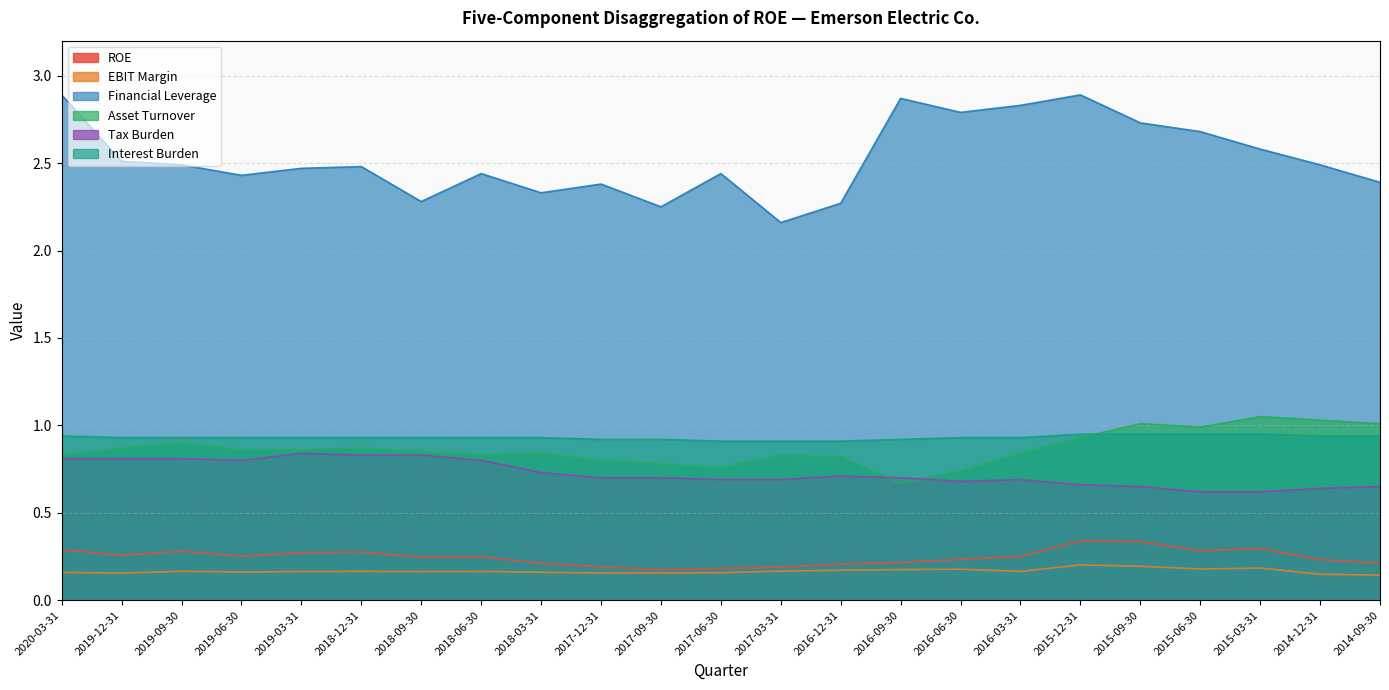

Does the chart display data point markers on the line(s)?

No